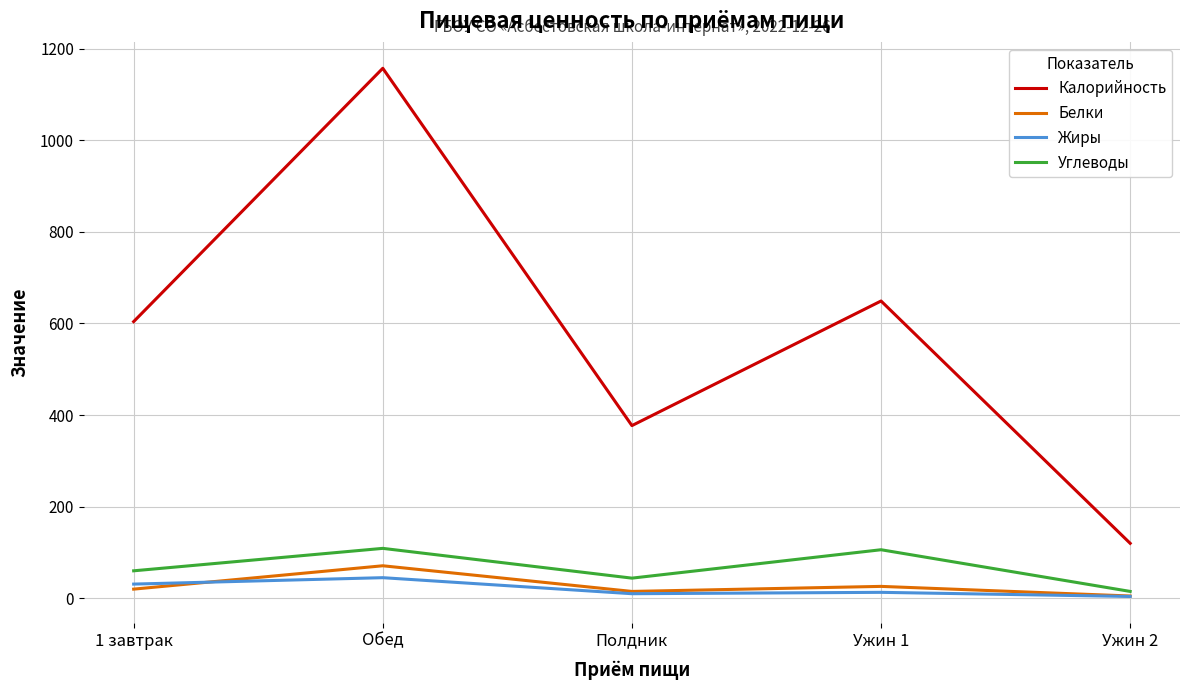

Rank the categories by Калорийность value from lowest to highest.

Ужин 2, Полдник, 1 завтрак, Ужин 1, Обед